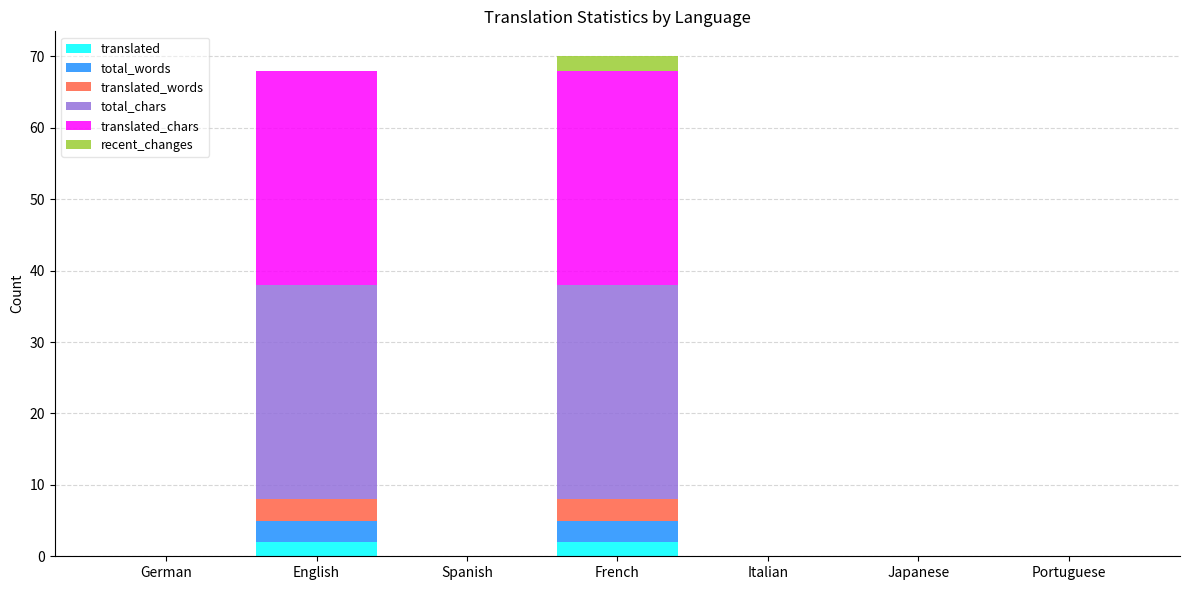

What is the total value across all series at English?

68